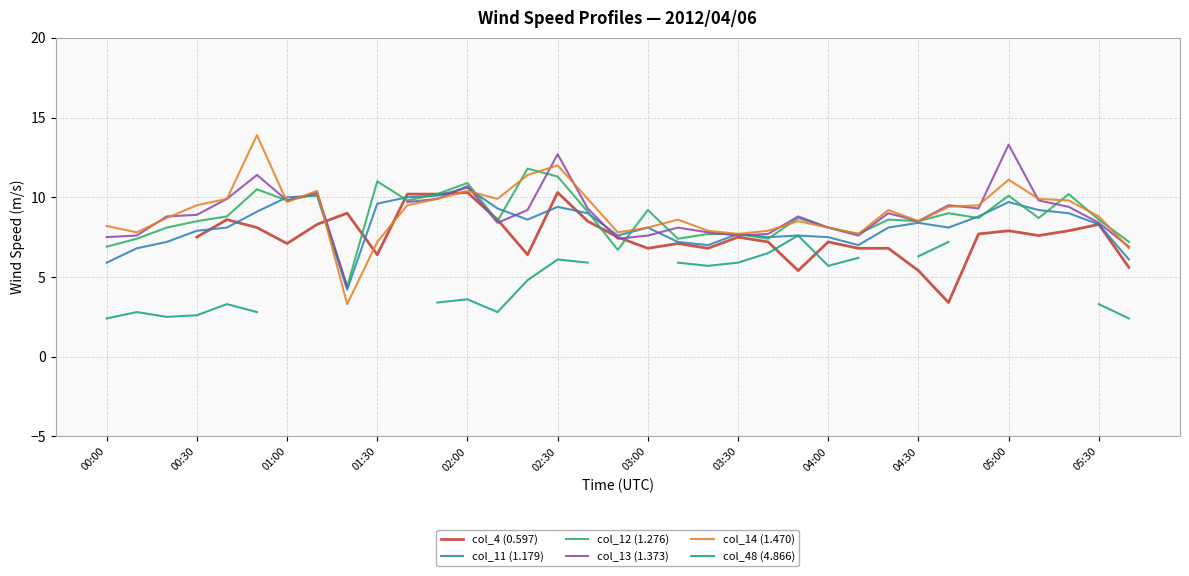

How many times do col_14 (1.470) and col_11 (1.179) cross each other?

4